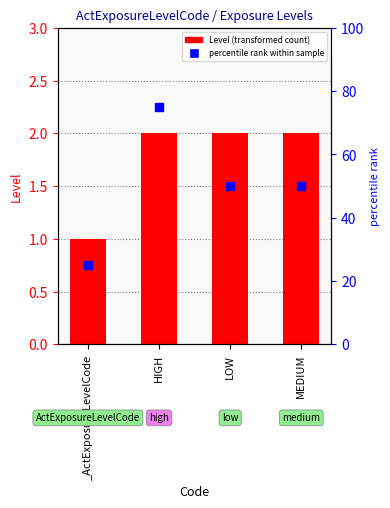

What is the sum of the Level values at MEDIUM and _ActExposureLevelCode?

3